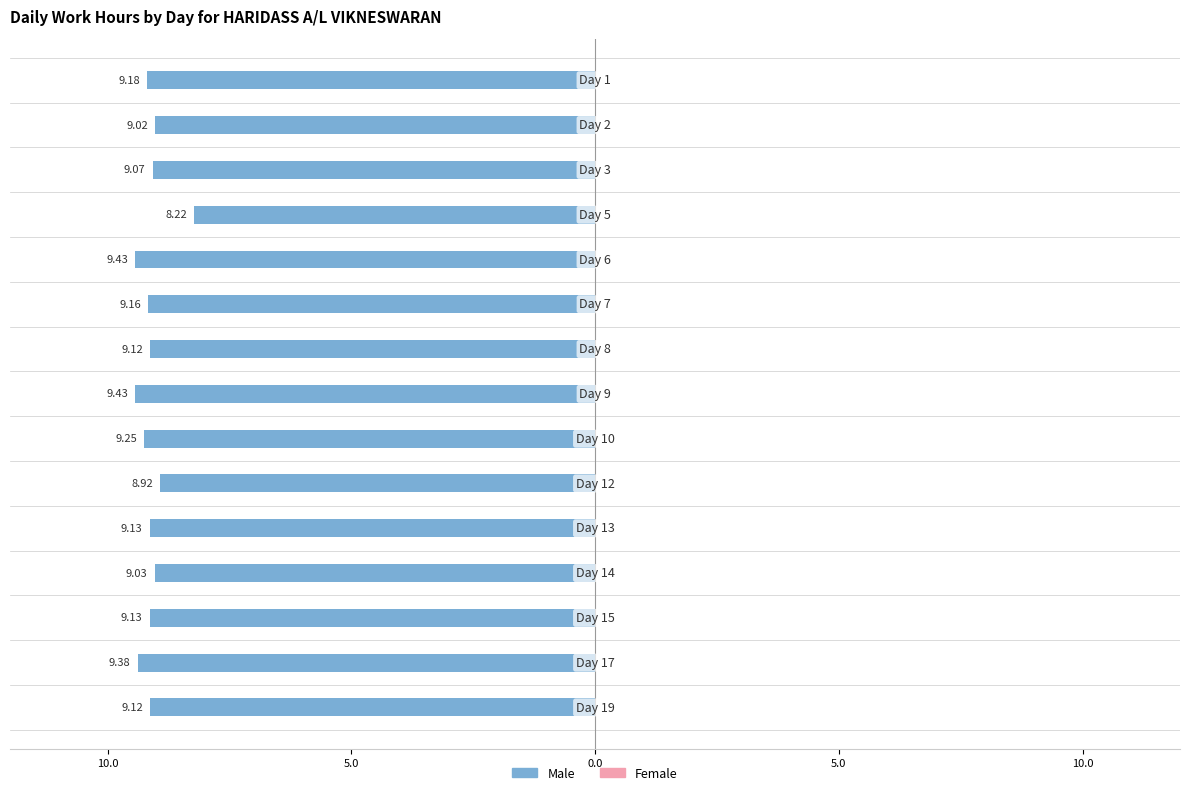

Does the chart contain any negative values?

Yes